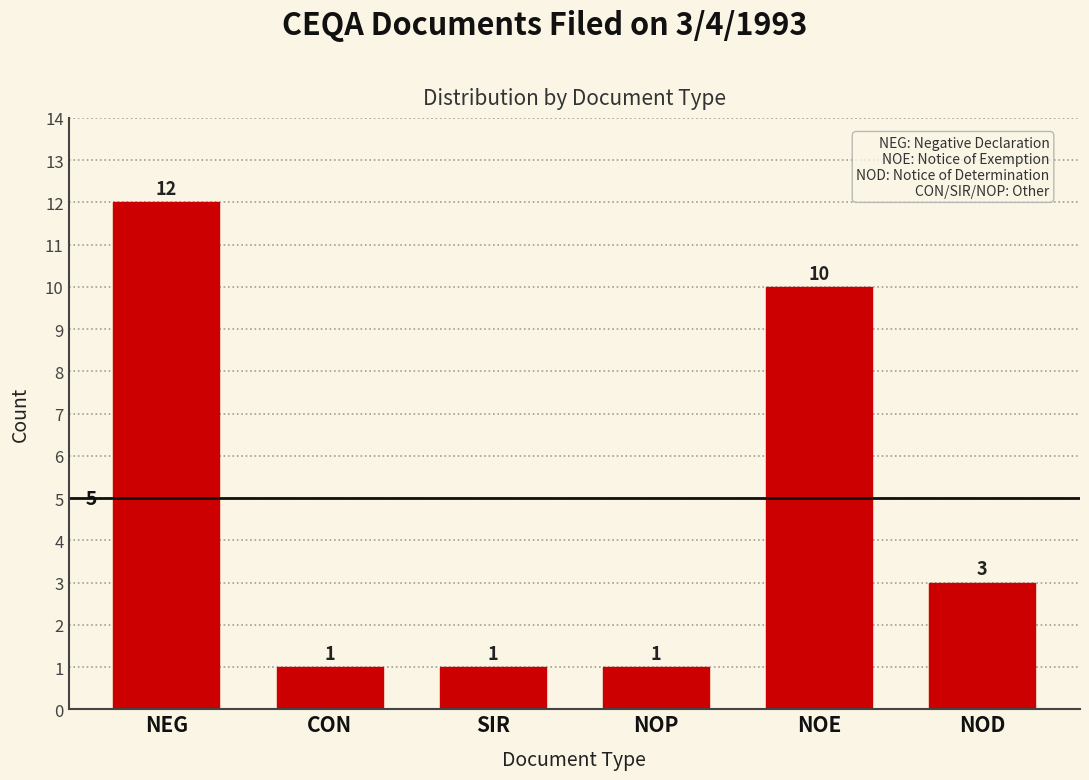

Reading left to right, extract all data points from this chart.

12	1	1	1	10	3